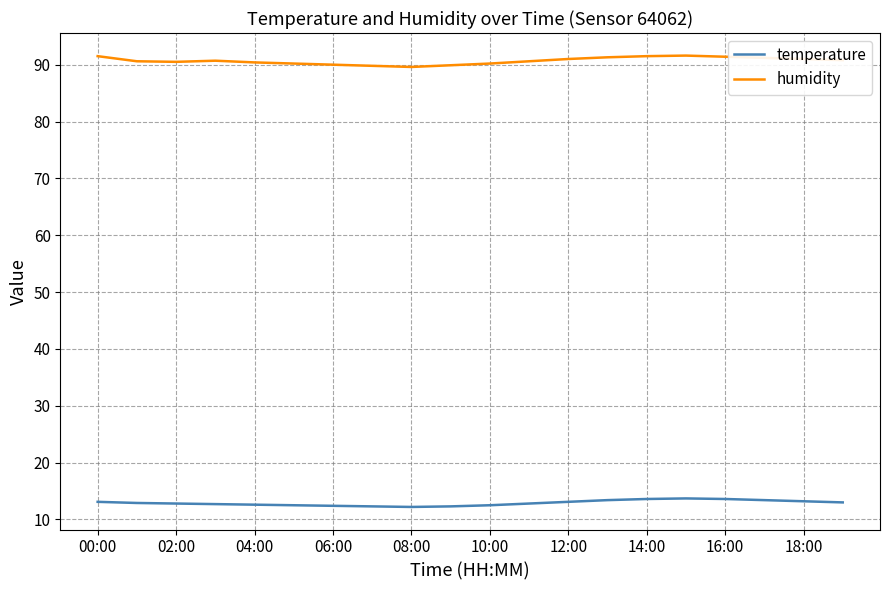

List the series in order of their peak value, lowest first.

temperature, humidity